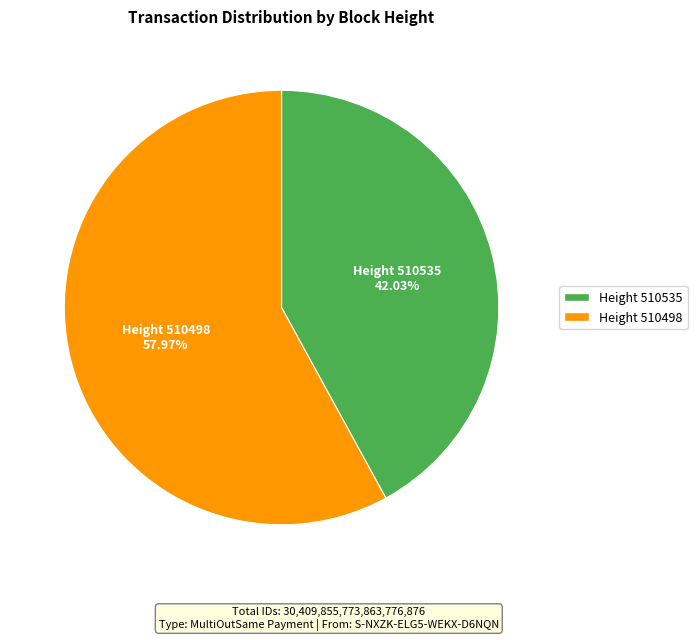

Do Height 510535 and Height 510498 together represent more than half of the pie?

Yes